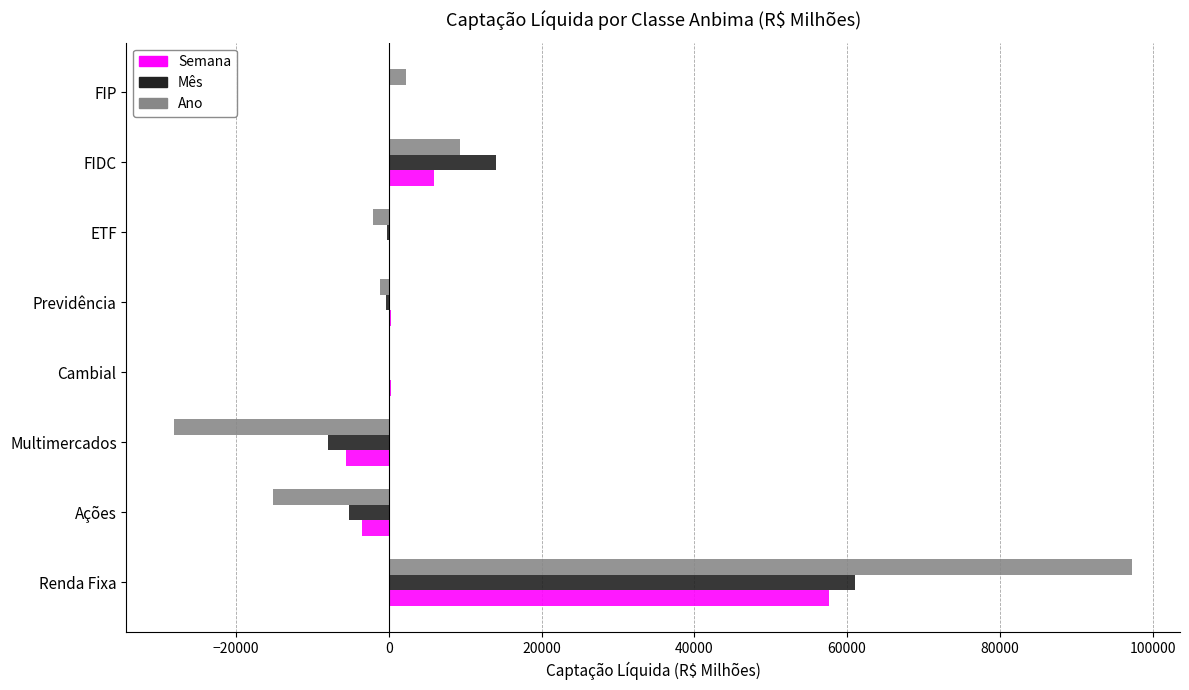

What is the maximum value shown in the chart?

97320.1